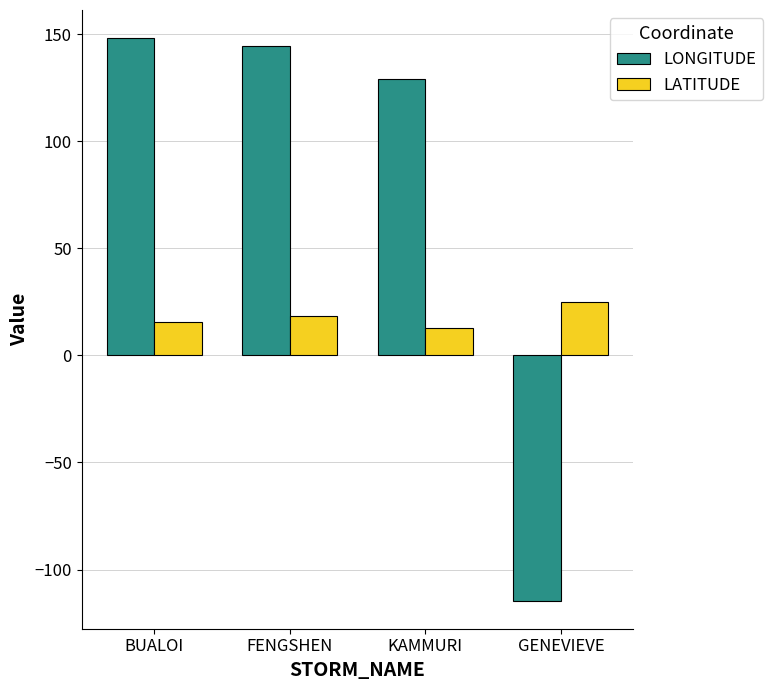

Which series has the largest total across all categories?

LONGITUDE